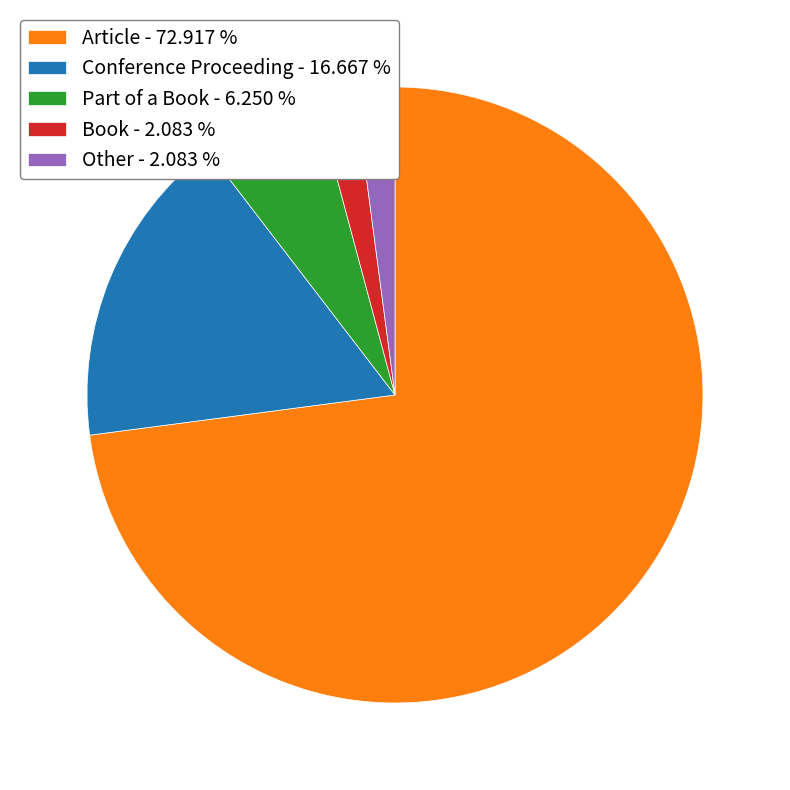

Do Book - 2.083 % and Other - 2.083 % together represent more than half of the pie?

No